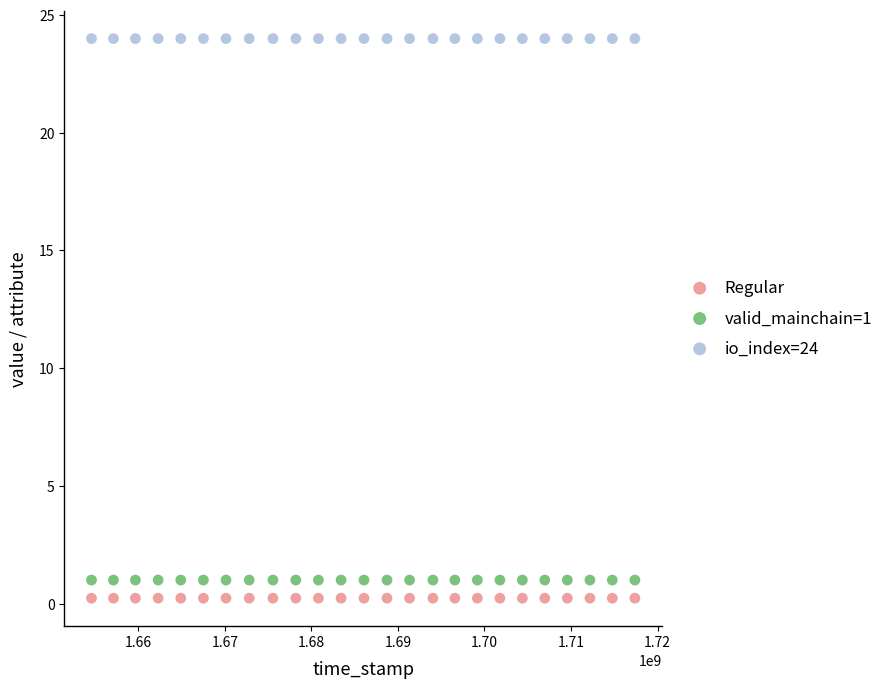

Which series reaches the minimum Y coordinate?

Regular